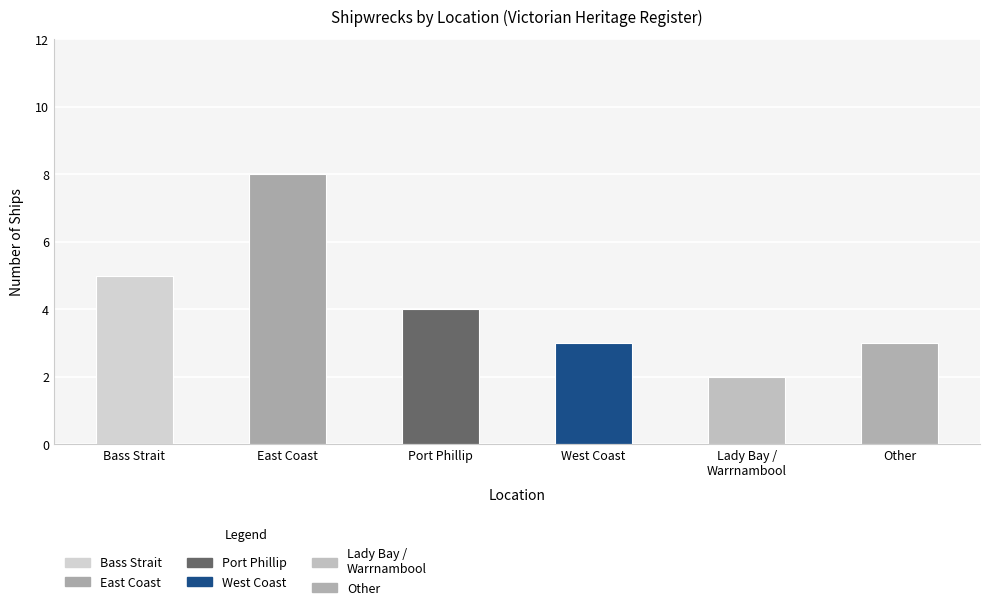

What is the difference between the second highest and second lowest values?

2